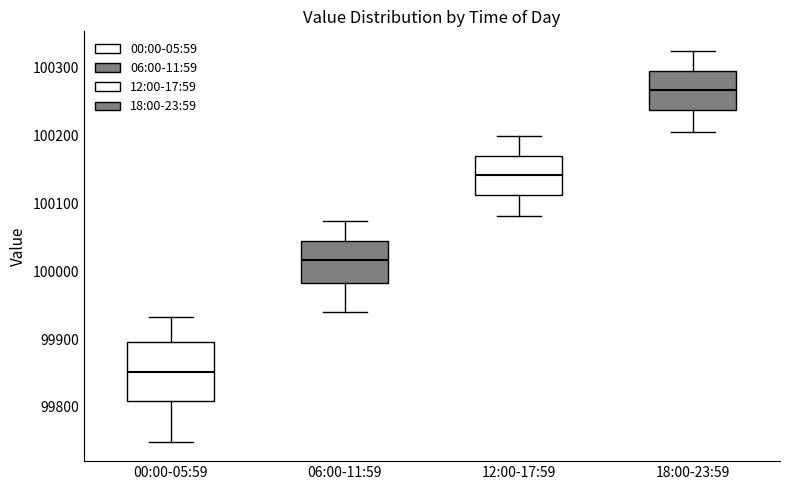

Which box has the lowest median line?

00:00-05:59